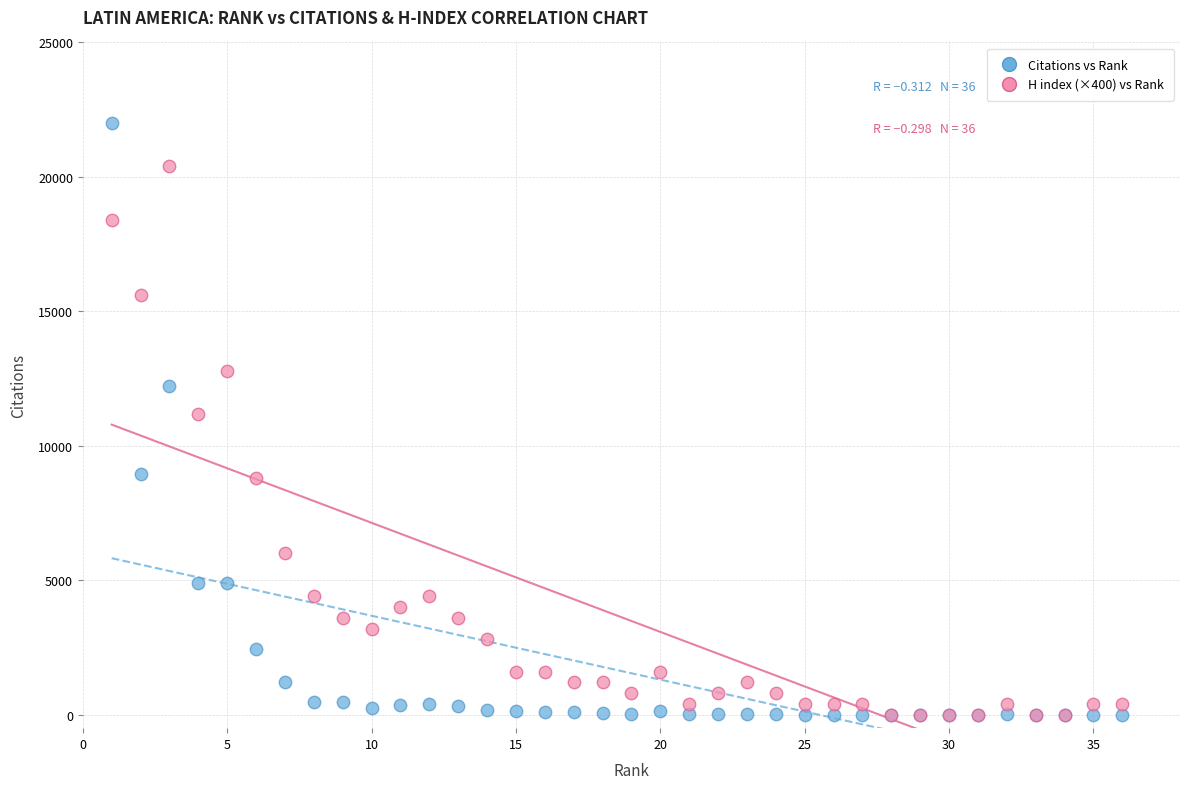

Which series reaches the maximum Y coordinate?

Citations vs Rank